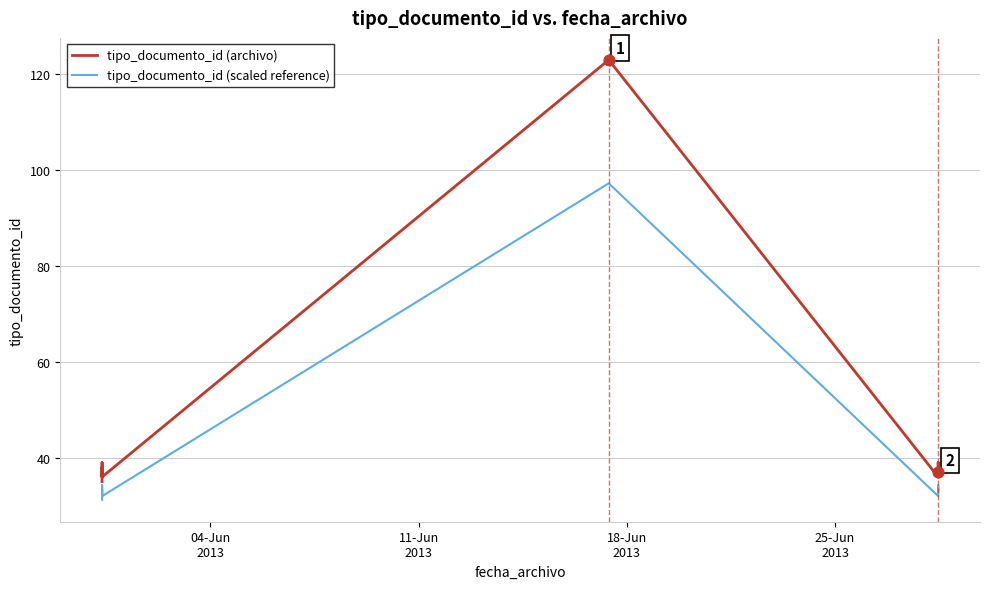

Which series reaches the maximum Y coordinate?

tipo_documento_id (archivo)